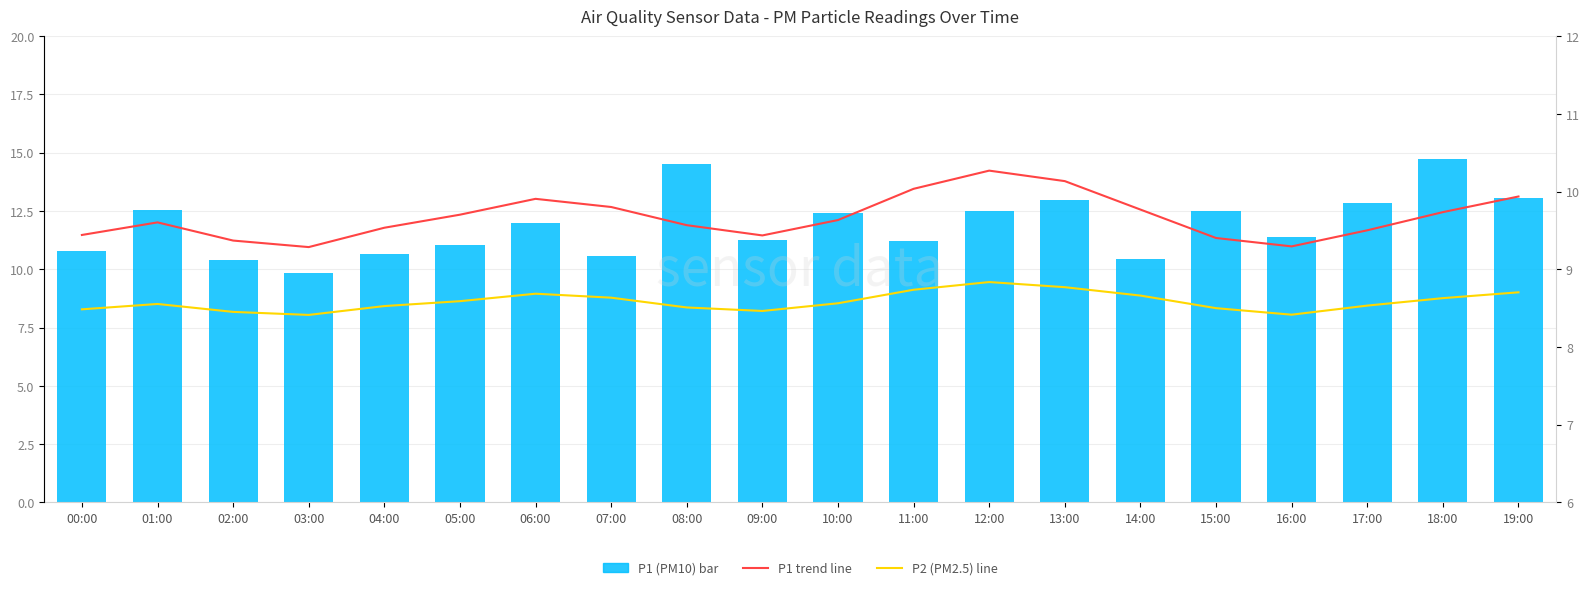

Is the value of P1 trend at 17:00 greater than the value of P1 (PM10) at 00:00?

Yes